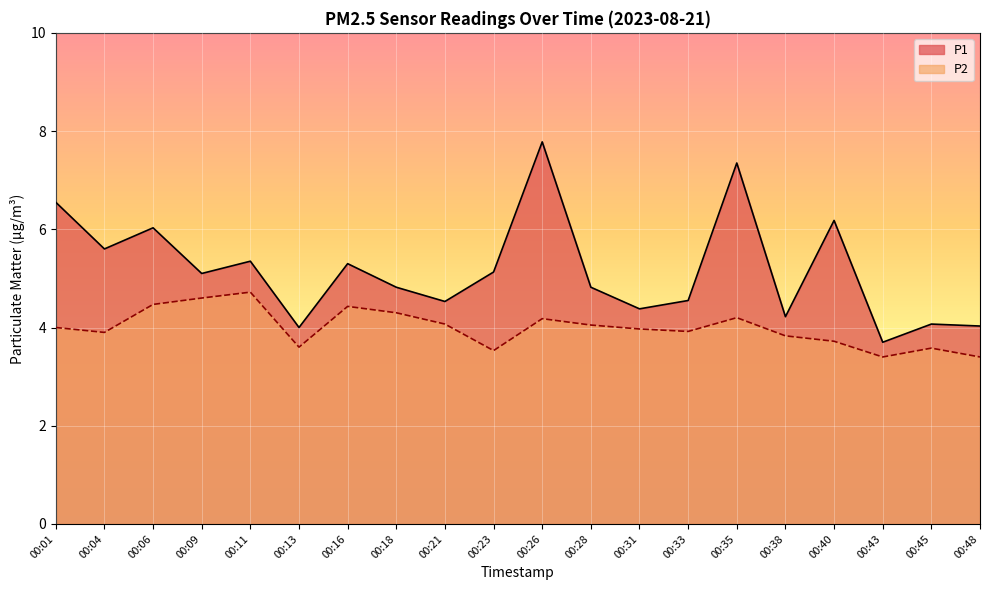

At which category is the sum across all series the highest?

00:26